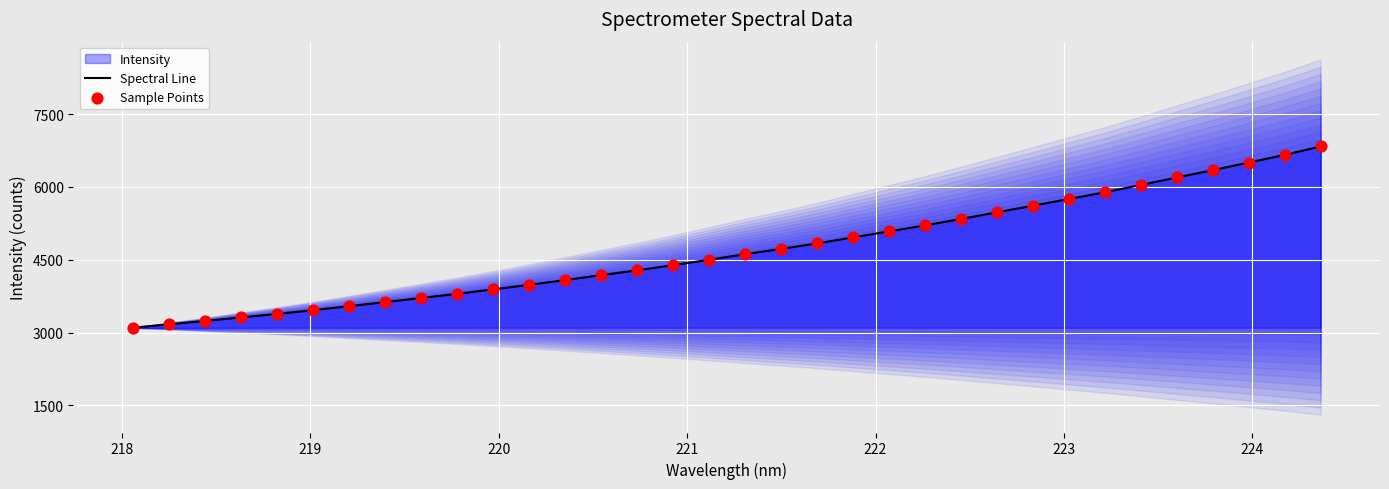

What is the maximum value for Spectral Line?

6833.4